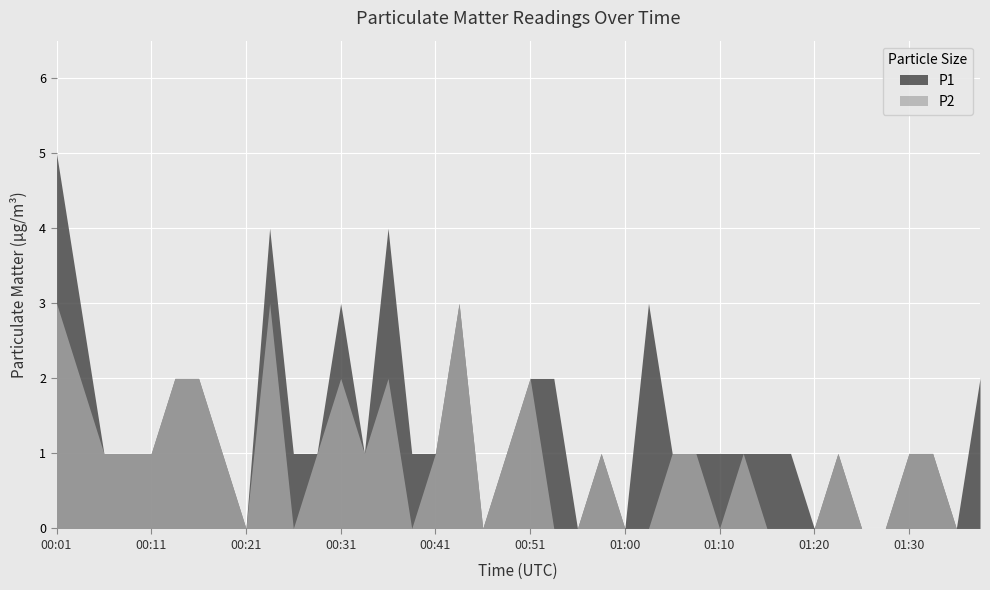

At which label does P2 first exceed 1?

00:01